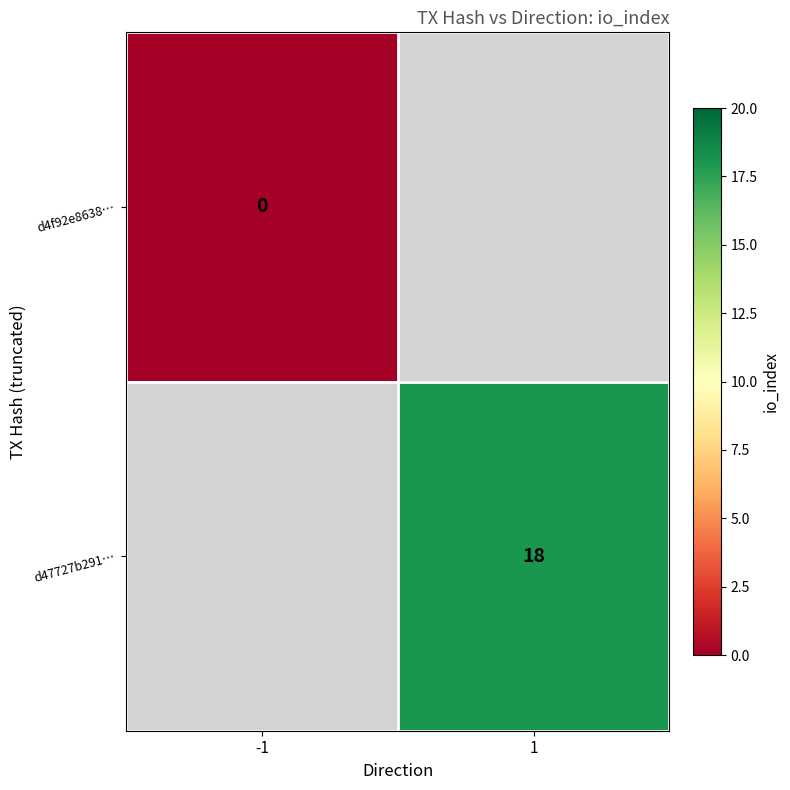

The d47727b291… series shows 18 at 1. True or false?

True